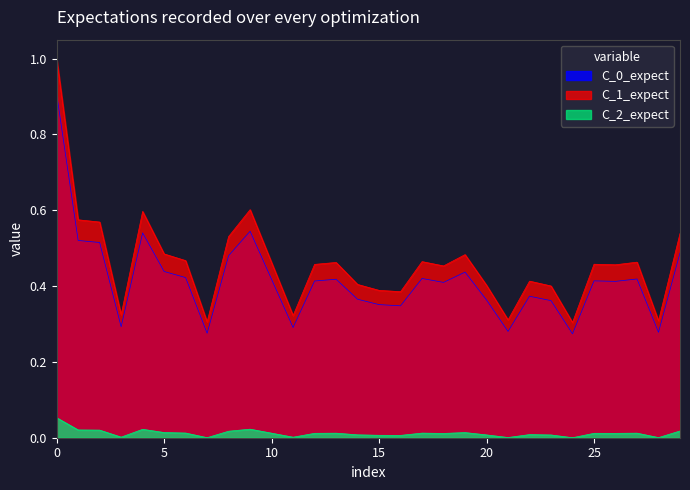

How many lines are shown in the chart?

3